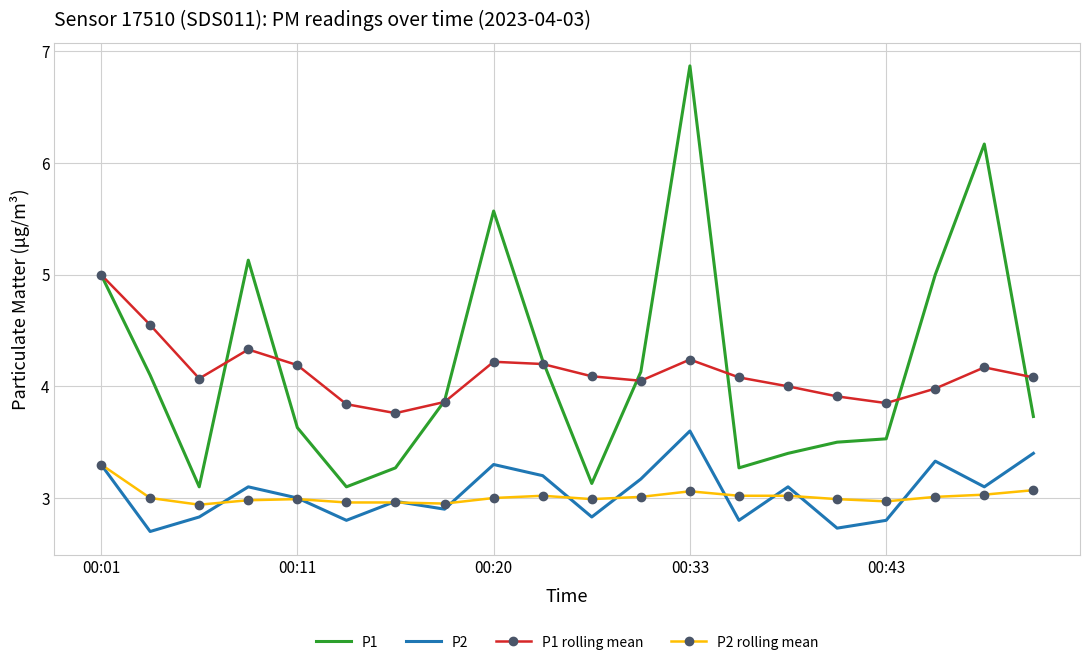

What is the minimum value shown in the chart?

2.7